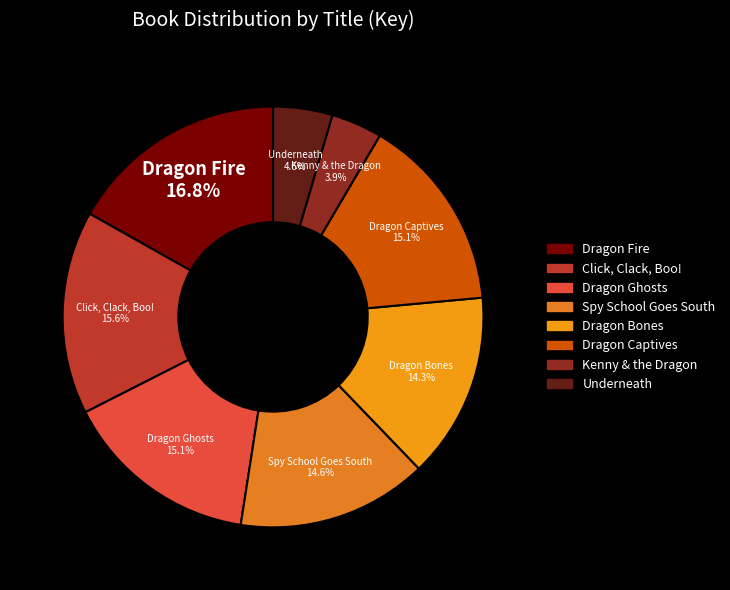

Is the sum of Underneath and Dragon Bones greater than half?

No